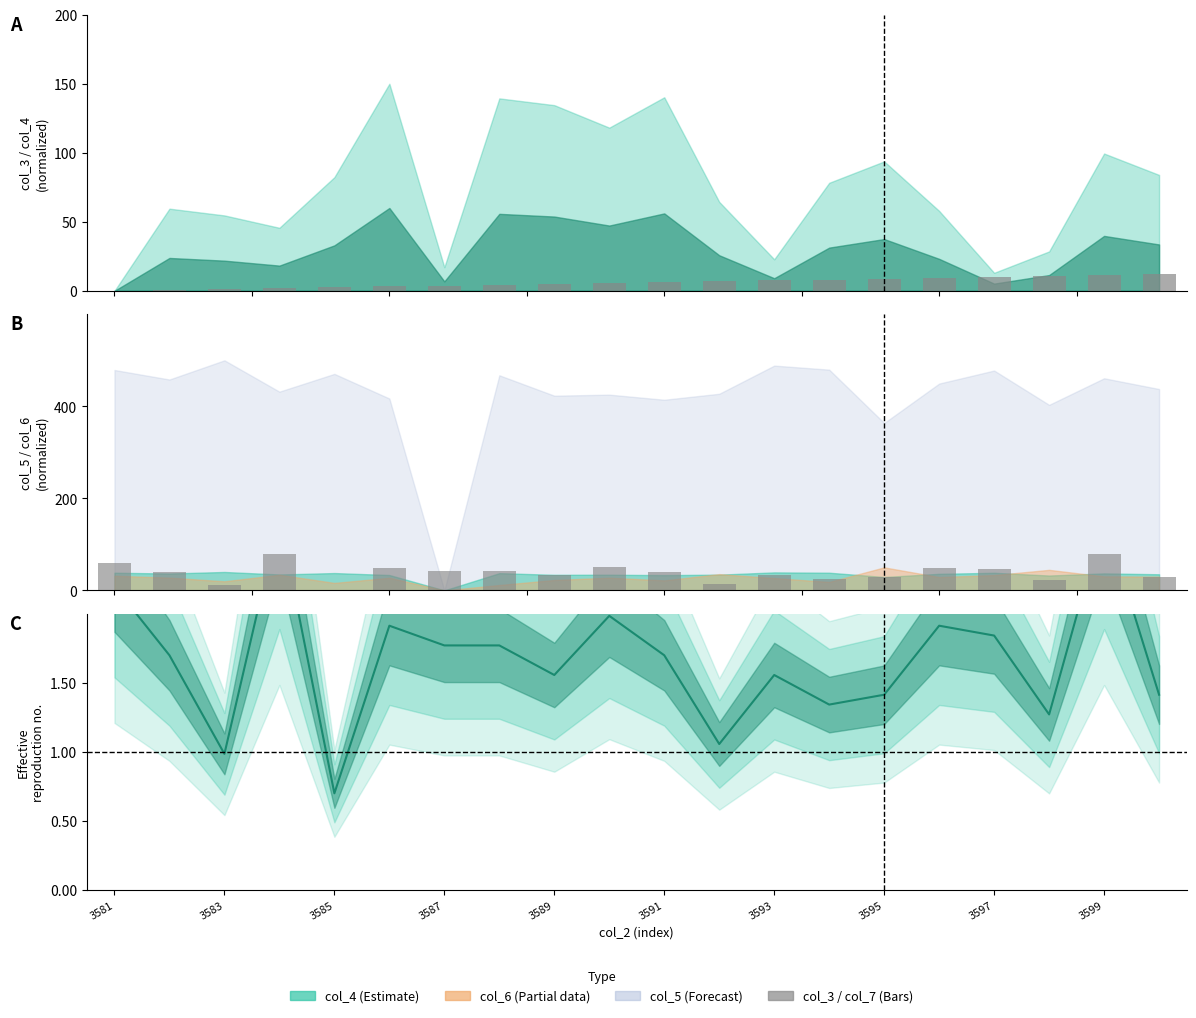

What is the maximum value shown in the chart?

80.0